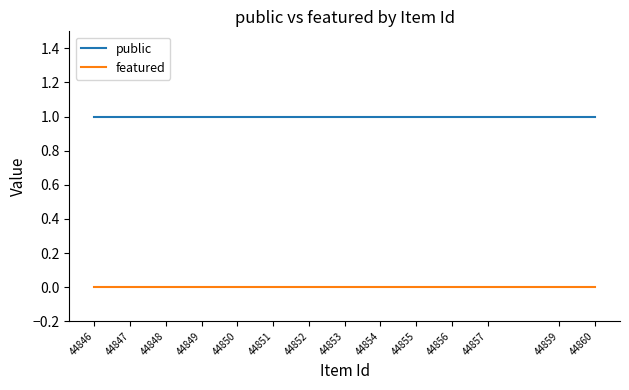

What is the maximum value shown in the chart?

1